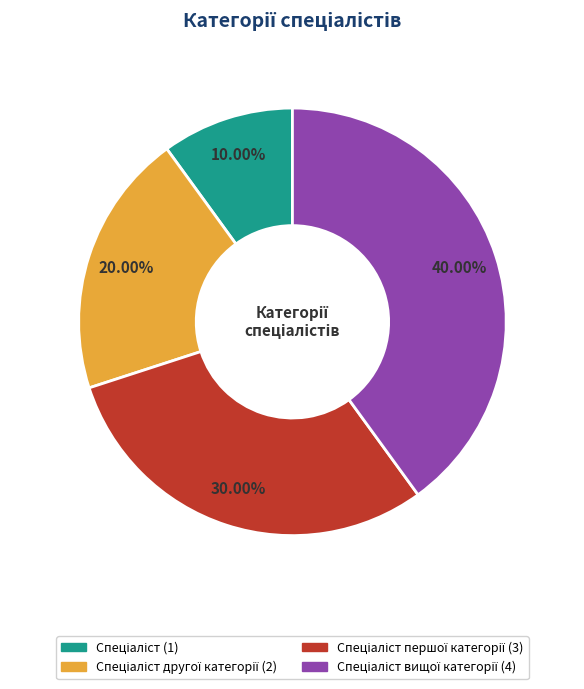

How many segments does this pie chart have?

4